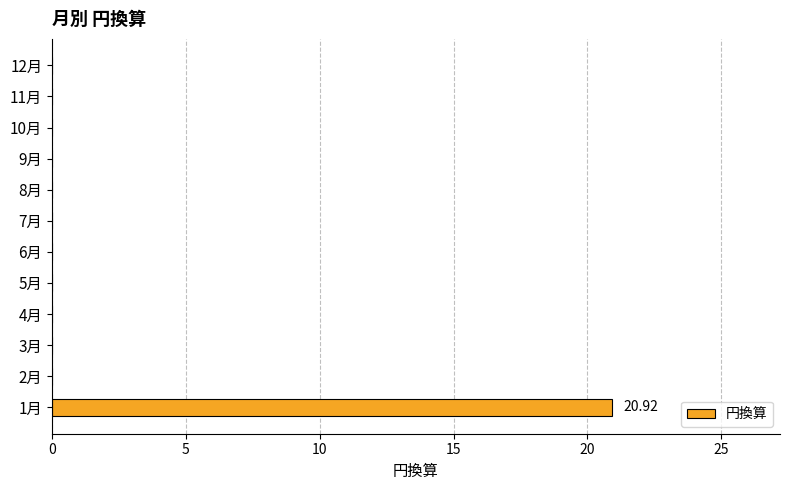

What is the sum of all values?

20.9